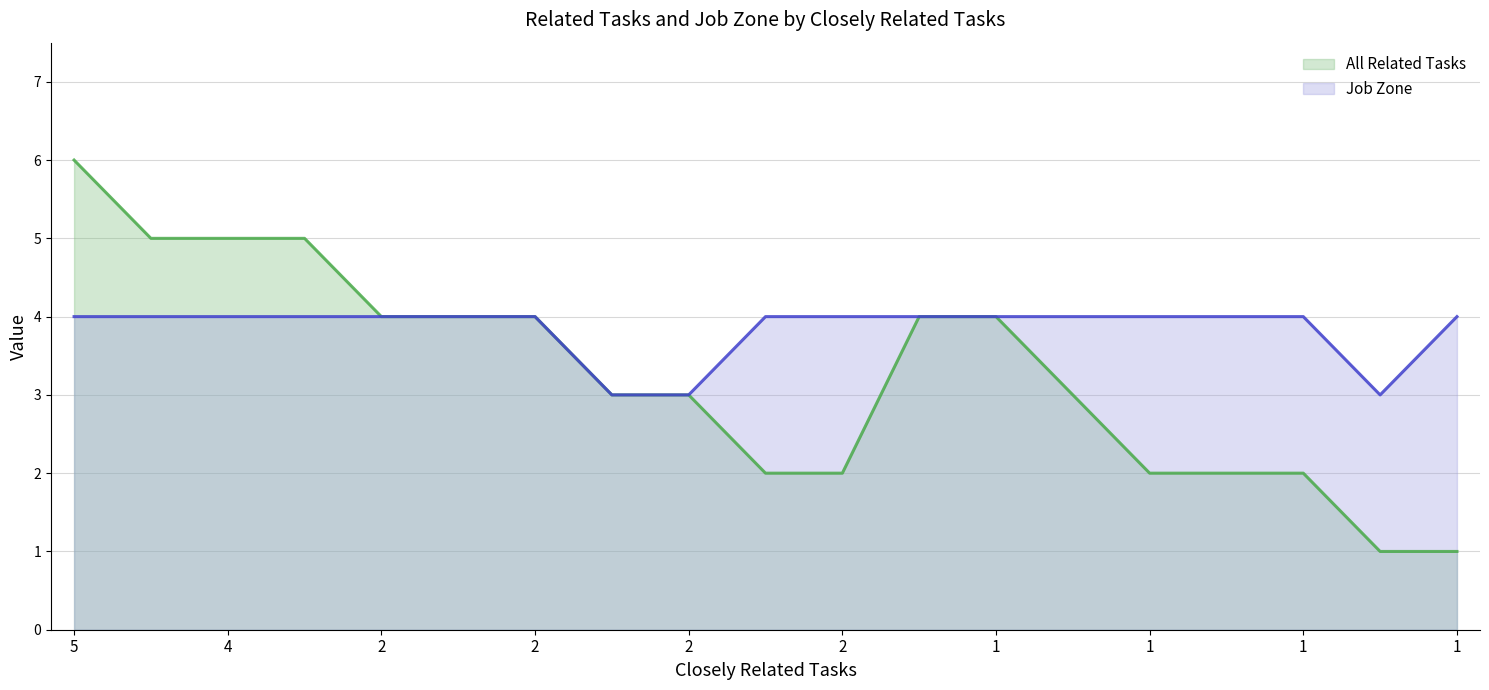

What is the value of the All Related Tasks point at the 3rd from the left?

5